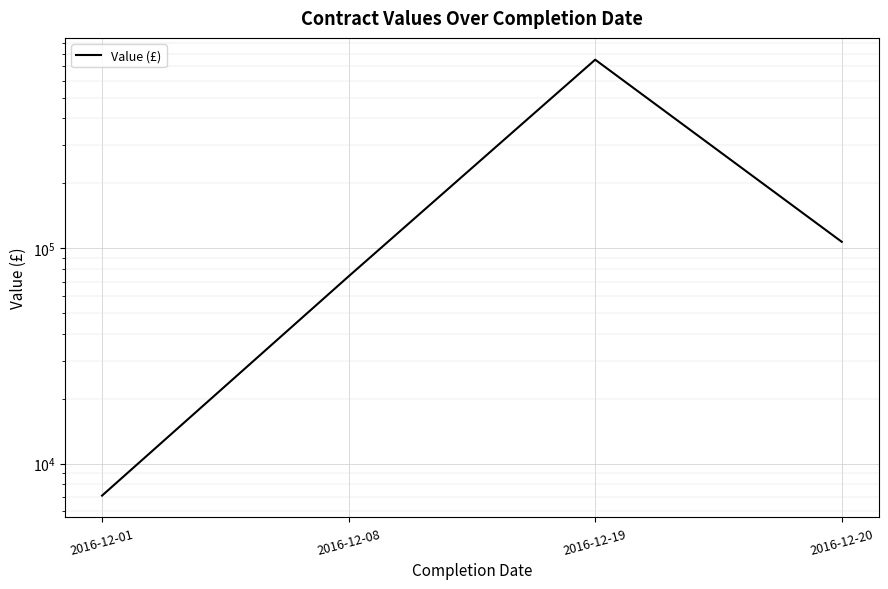

What is the smallest value displayed?

7100